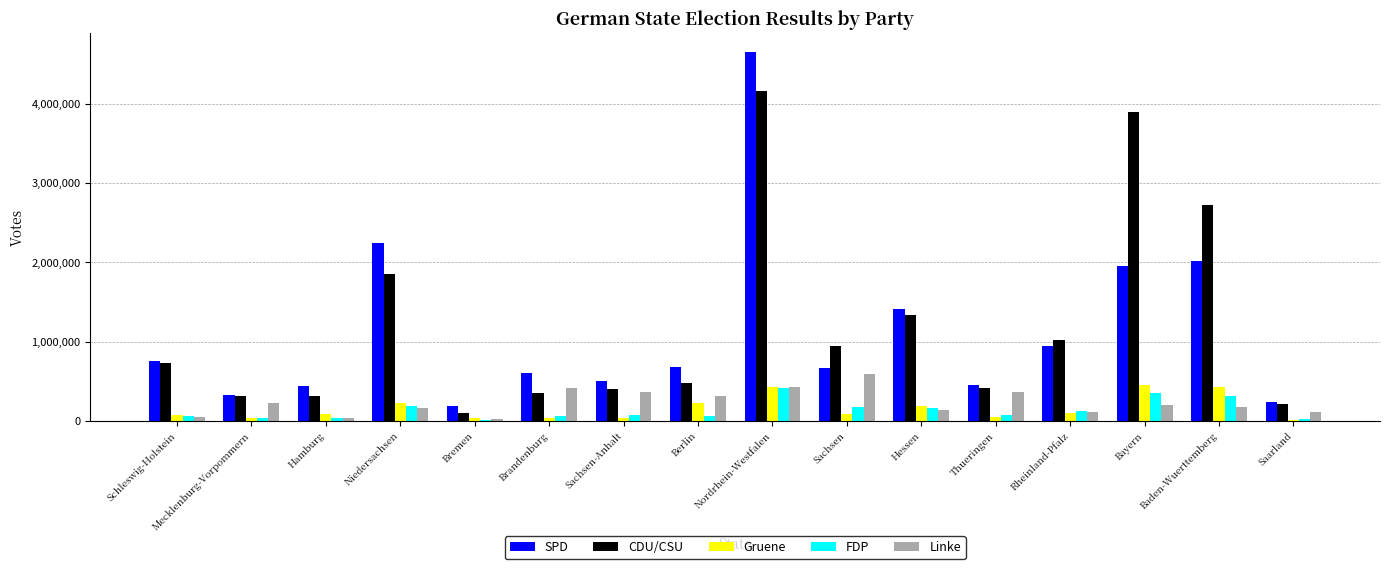

At which label is Gruene closest to 234476?

Berlin